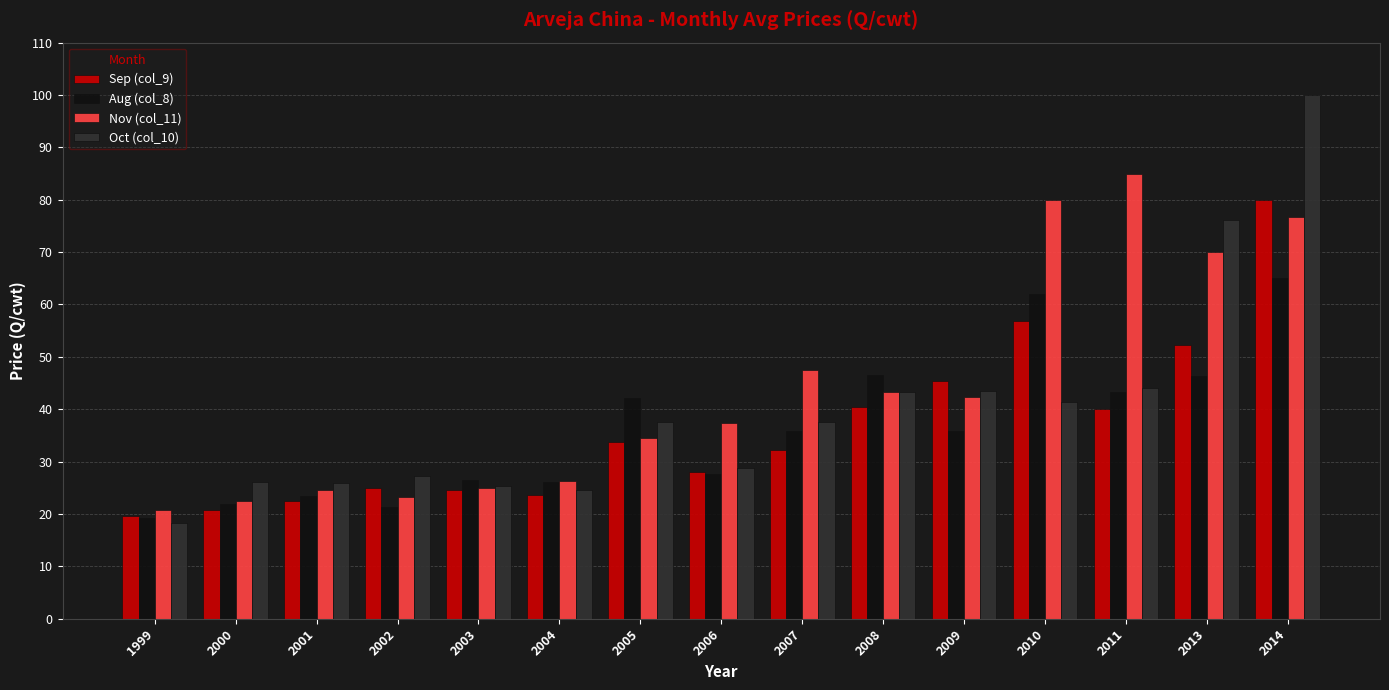

How many series are shown in this chart?

4